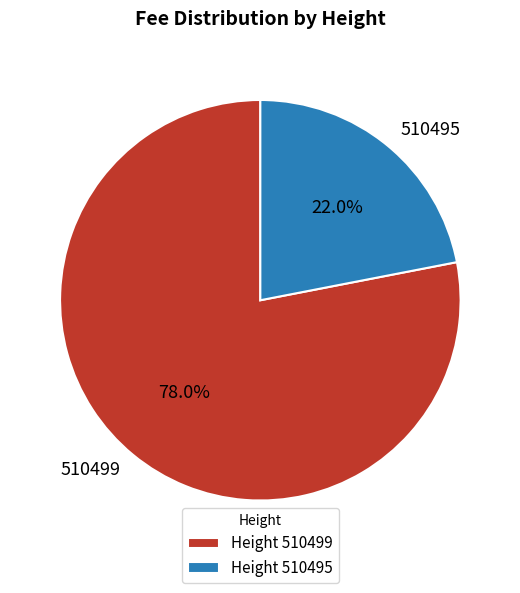

The 510495 slice represents 10% of the pie. True or false?

False